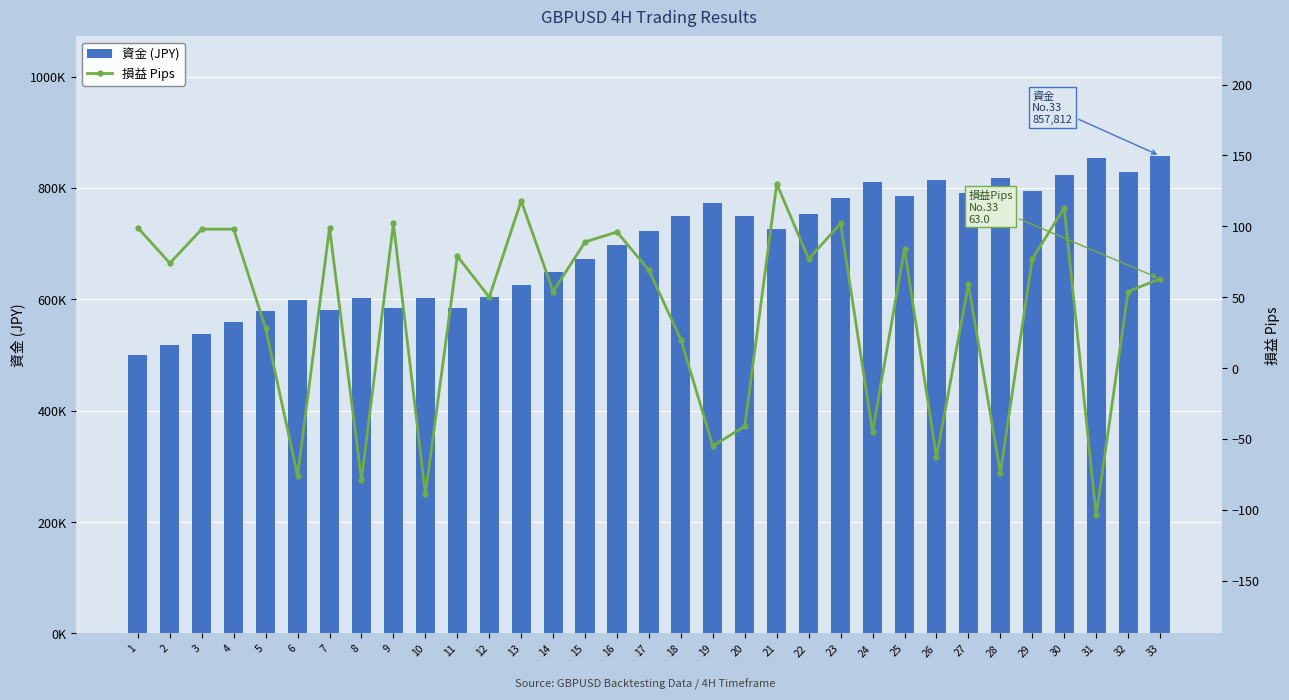

What is the difference between the maximum and minimum values in the 資金 (JPY) series?

357812.2